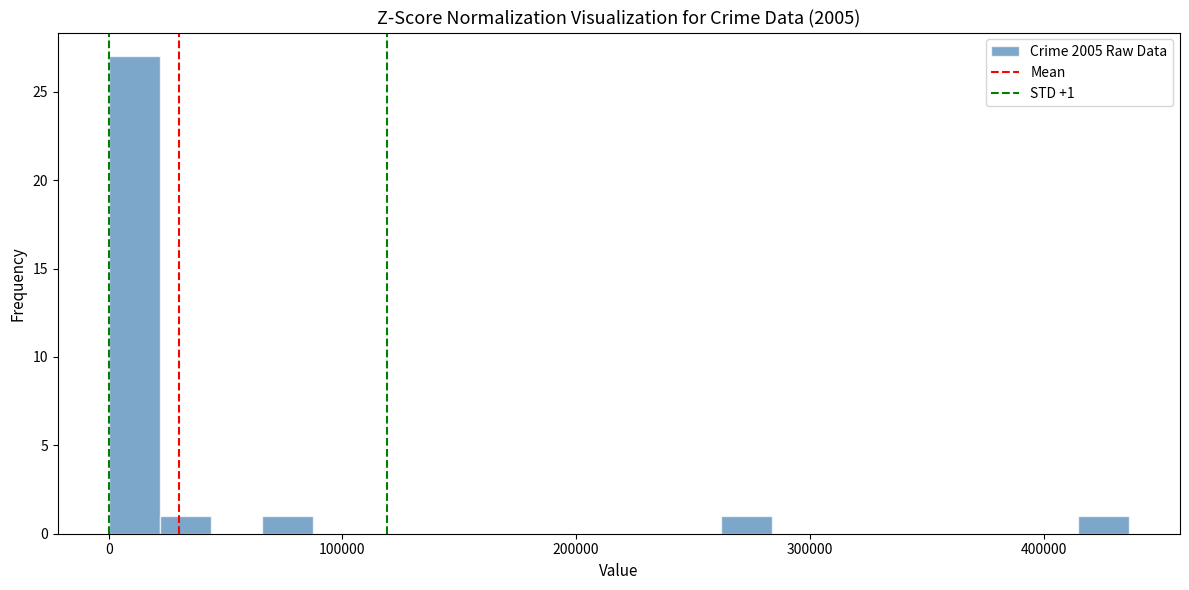

Read against the x-axis, roughly where is the centre of the tallest bar?

10000